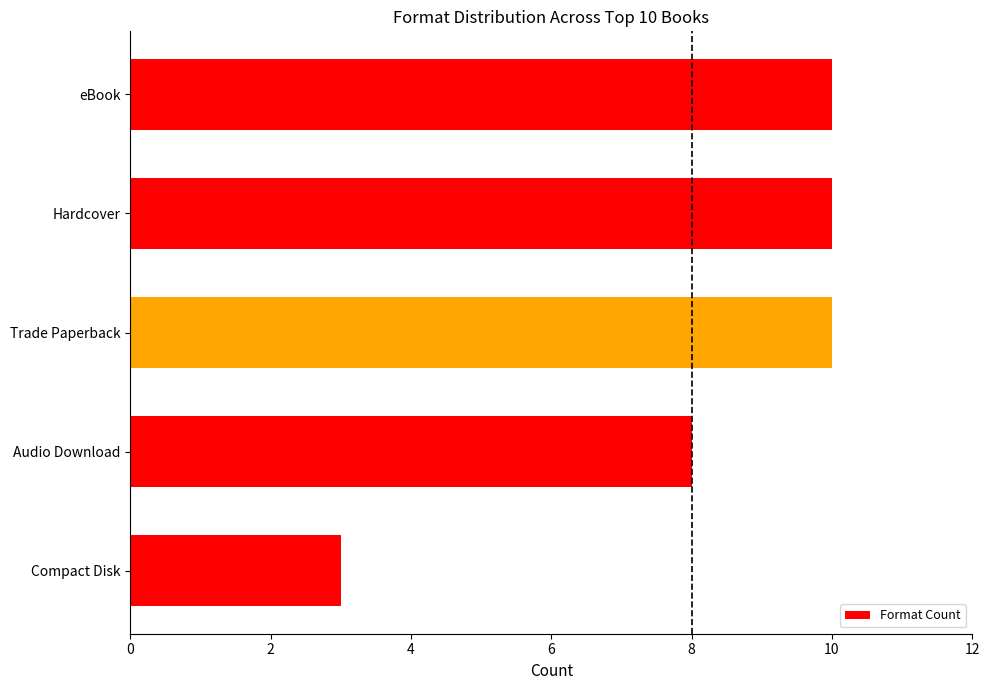

True or false: the data shows 18 at Hardcover.

False